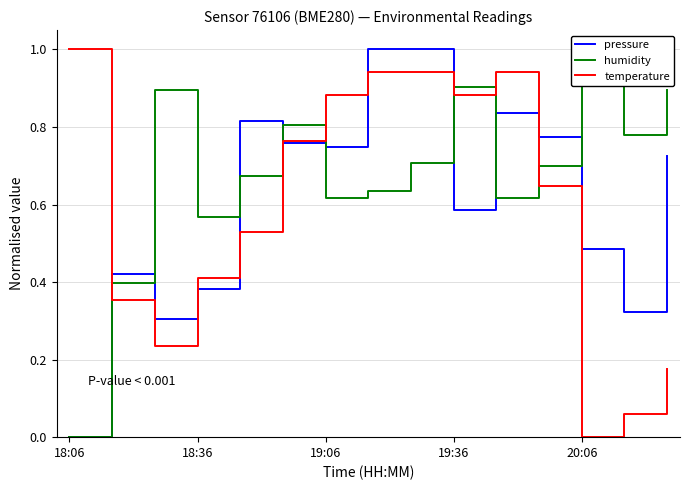

What is the label of the 15th point from the right?

18:06